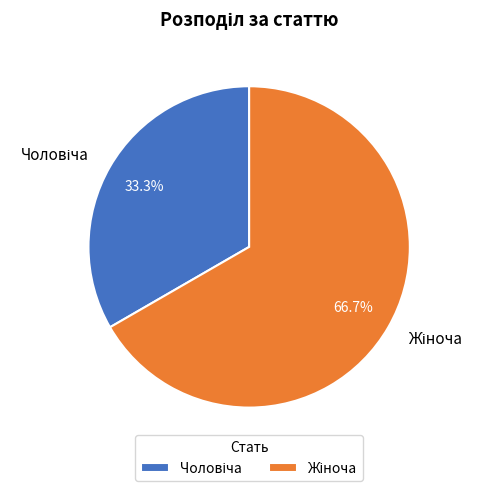

Is there any slice that represents more than half of the pie?

Yes